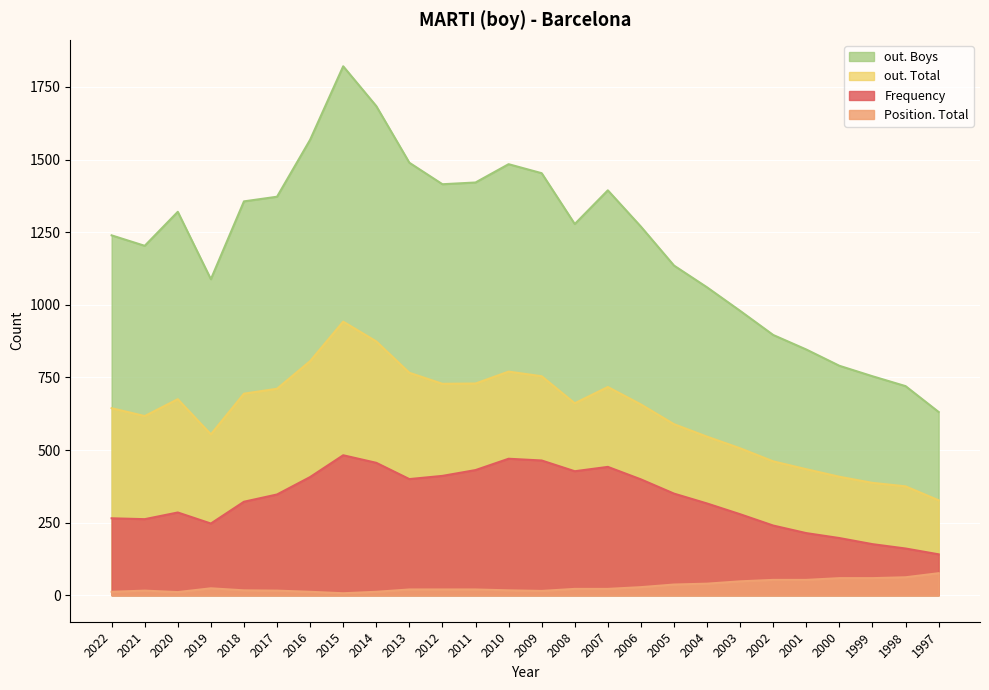

What is the sum of all Position. Total values?

778